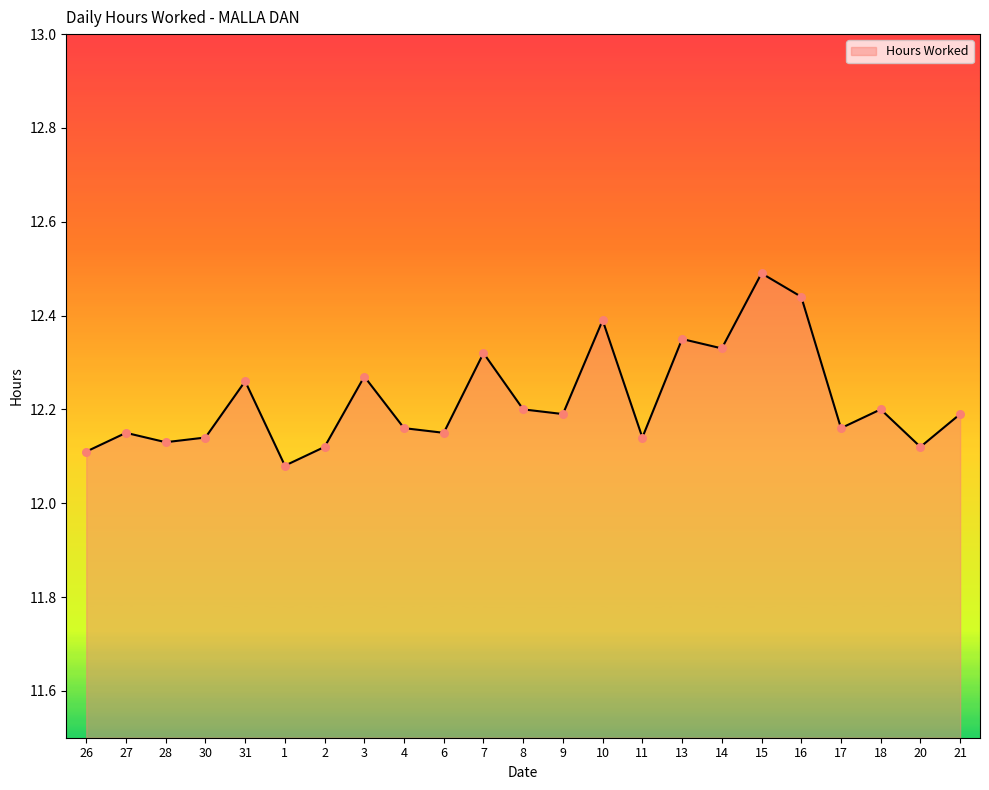

Which has a higher value, 6 or 13?

13